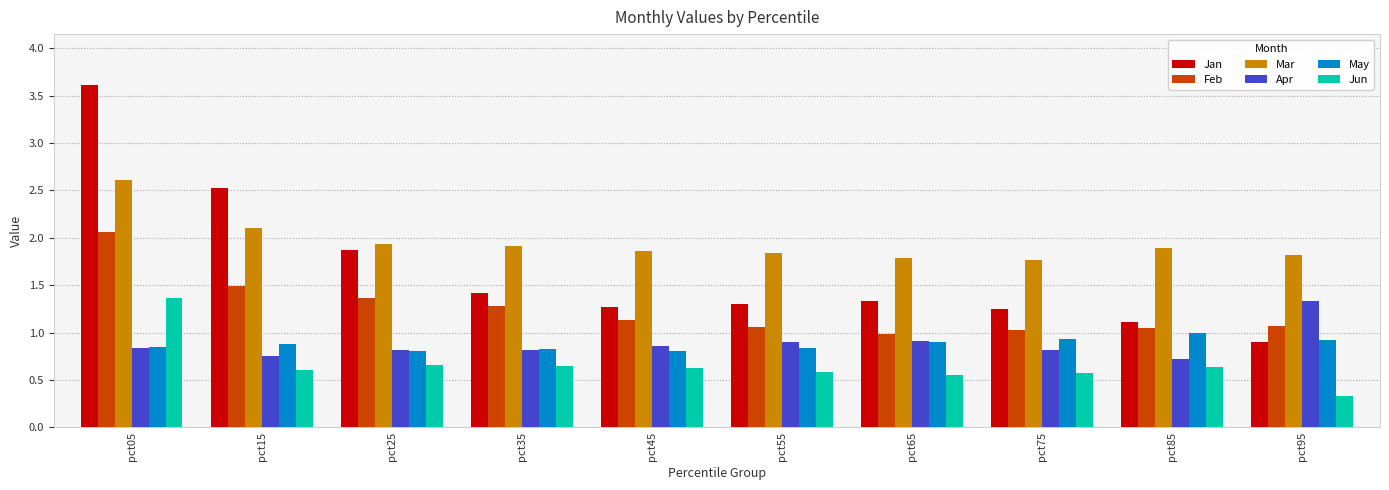

What is the average value of the Feb series?

1.3